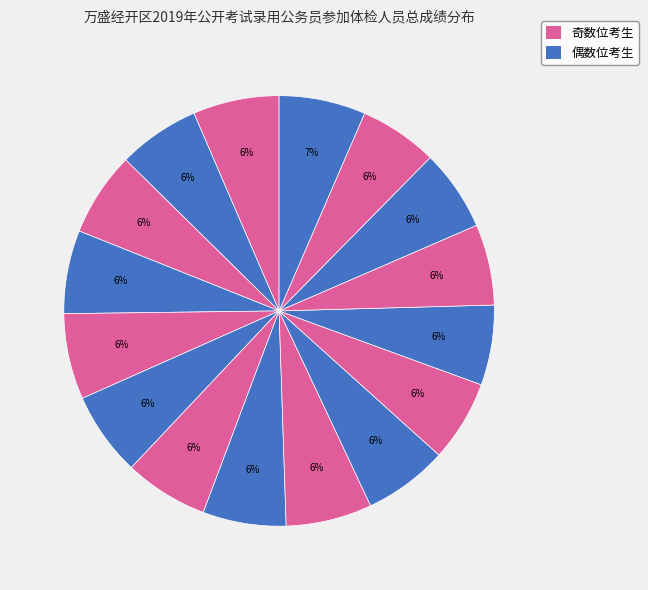

How many segments does this pie chart have?

16